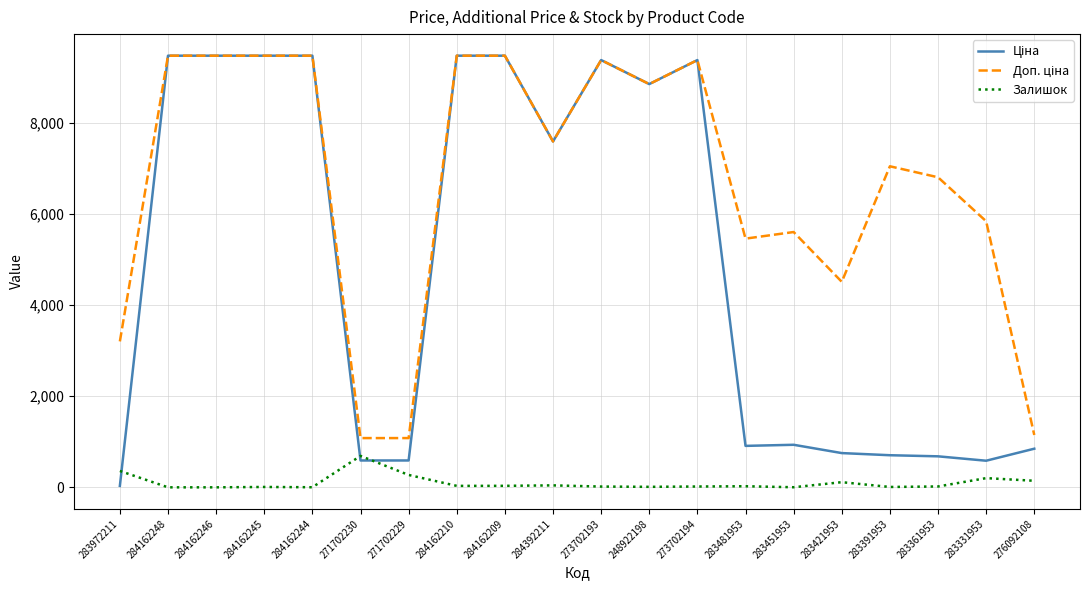

What is the difference between the highest and lowest values at 284162248?

9480.1